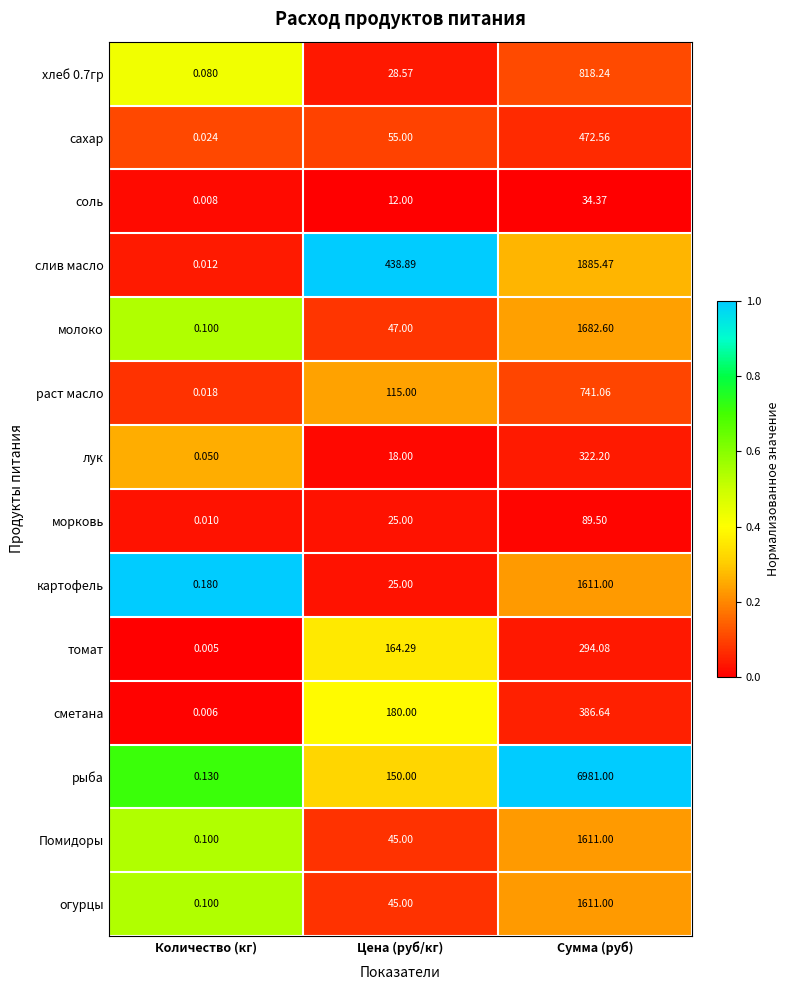

List the labels in order of сахар value, smallest first.

Количество (кг), Цена (руб/кг), Сумма (руб)